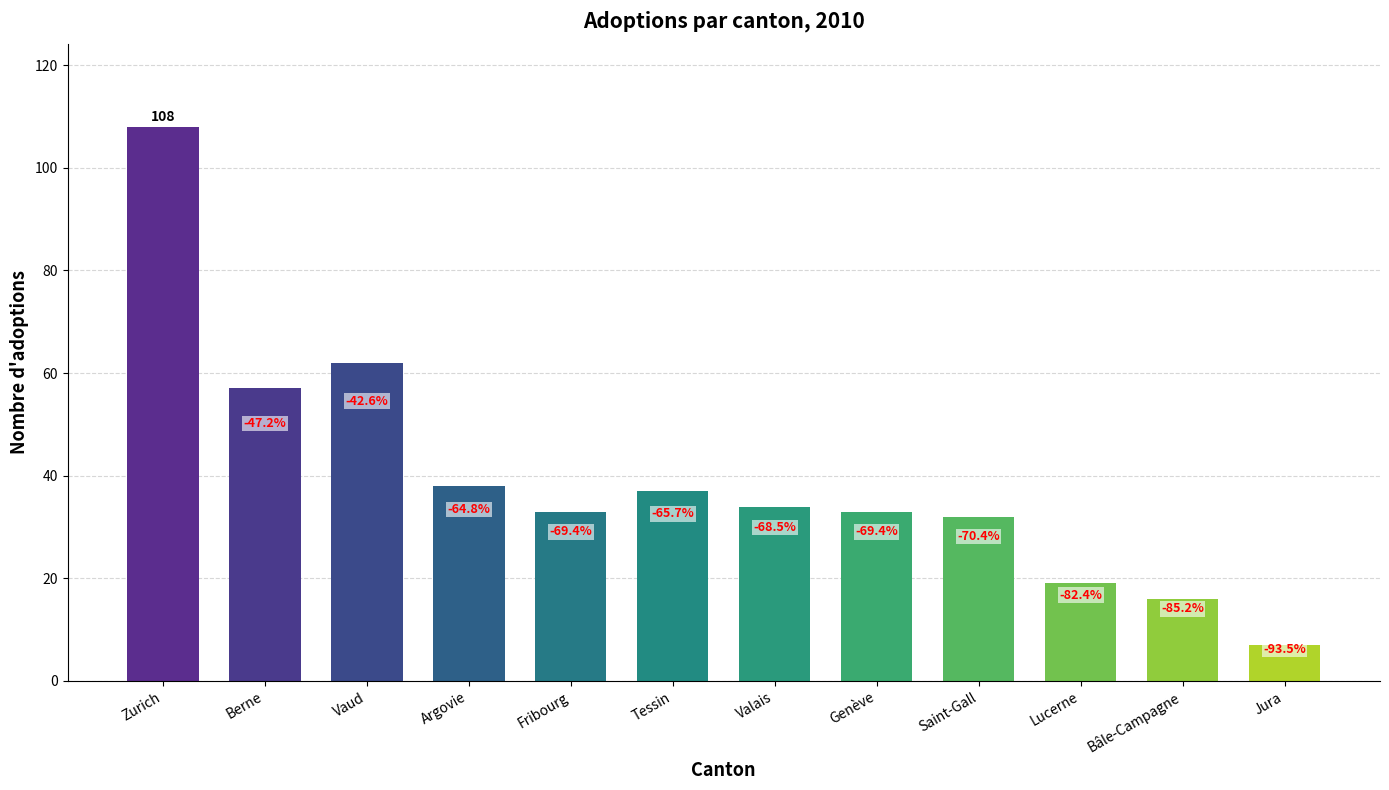

Are the bars horizontal?

No